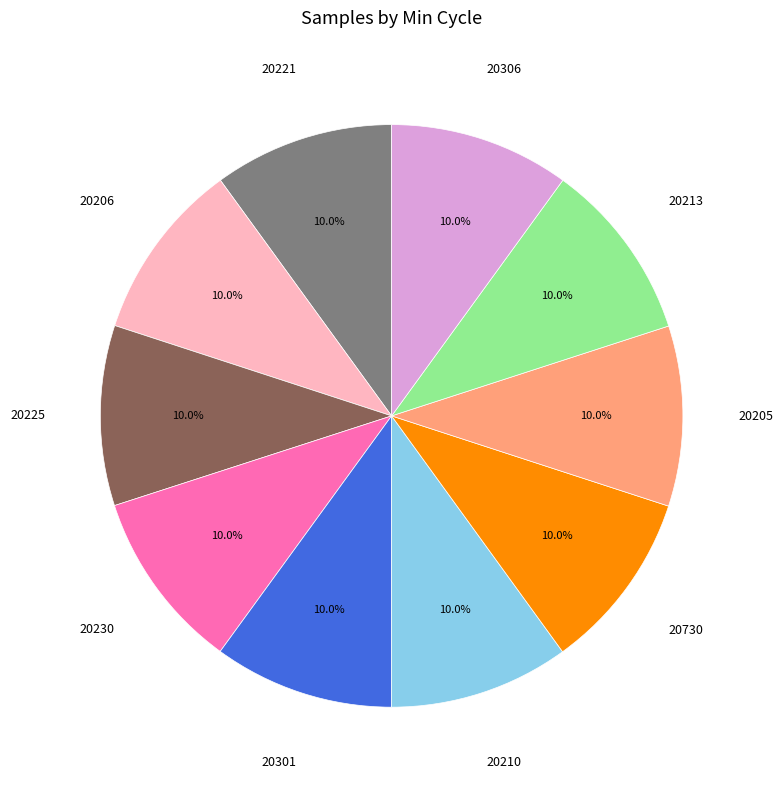

How many segments does this pie chart have?

10